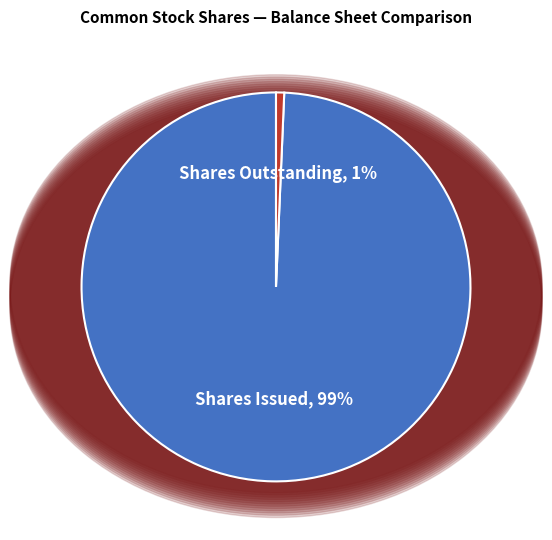

How many slices are in this pie chart?

2